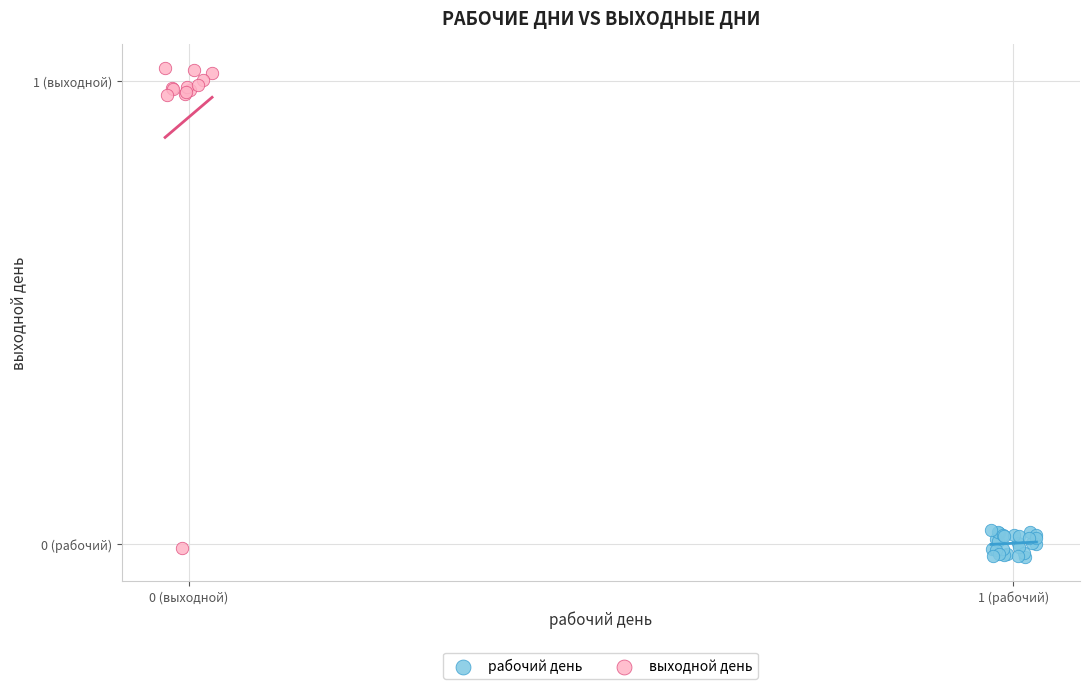

Which series reaches the maximum Y coordinate?

выходной день